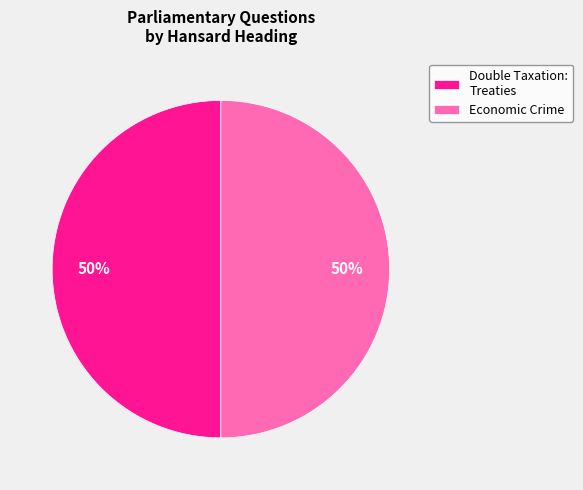

The Double Taxation: Treaties slice represents 38% of the pie. True or false?

False